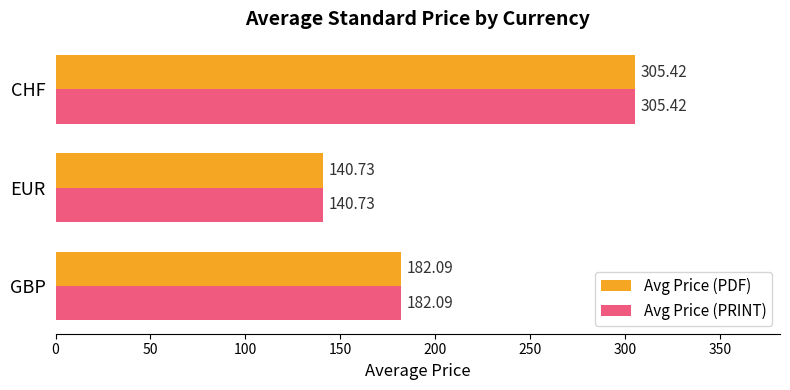

What is the difference between the maximum and minimum values in the Avg Price (PDF) series?

164.7